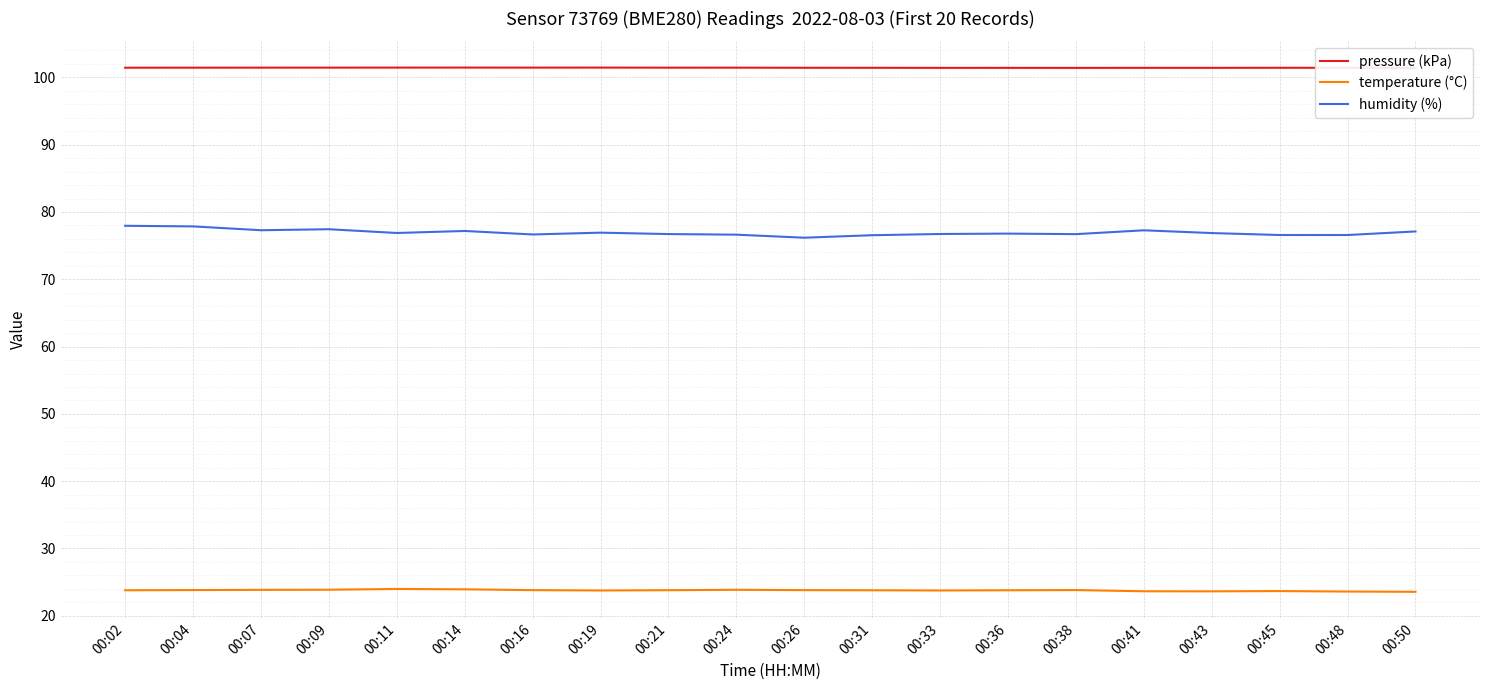

True or false: temperature (°C) has a value of 15.6 at 00:16.

False